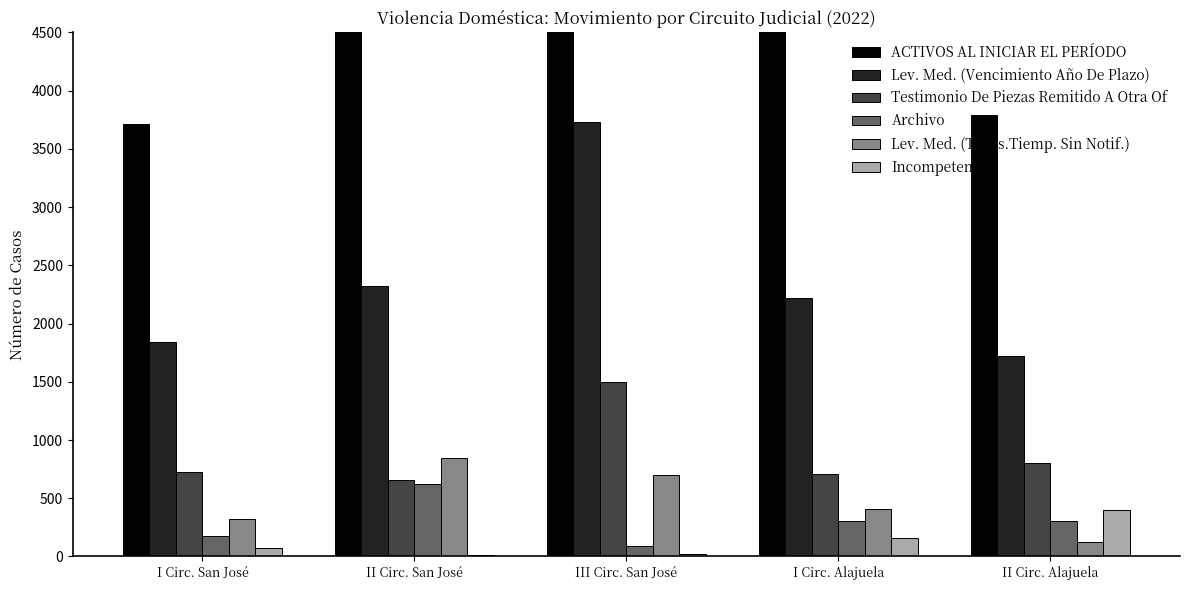

At which category is the sum across all series the highest?

III Circ. San José